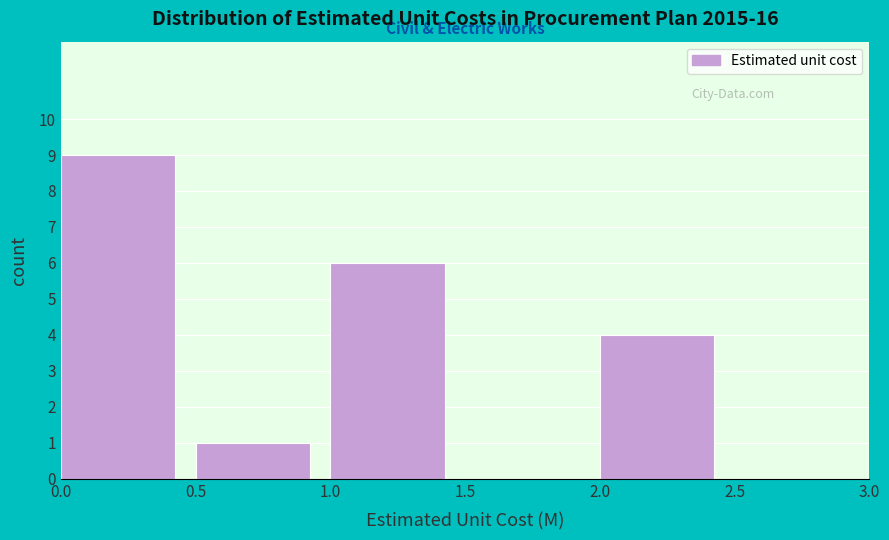

What is the height of the bar covering 1.0 to 1.5 on the x-axis? The values are not printed on the chart, so give them approximately, as read against the axis.

6